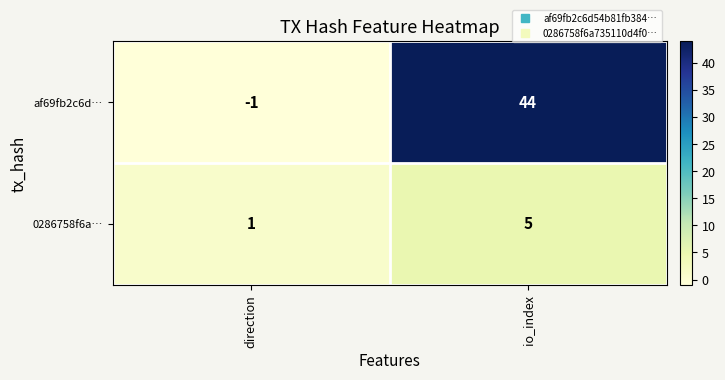

Which series has the largest total across all categories?

af69fb2c6d…